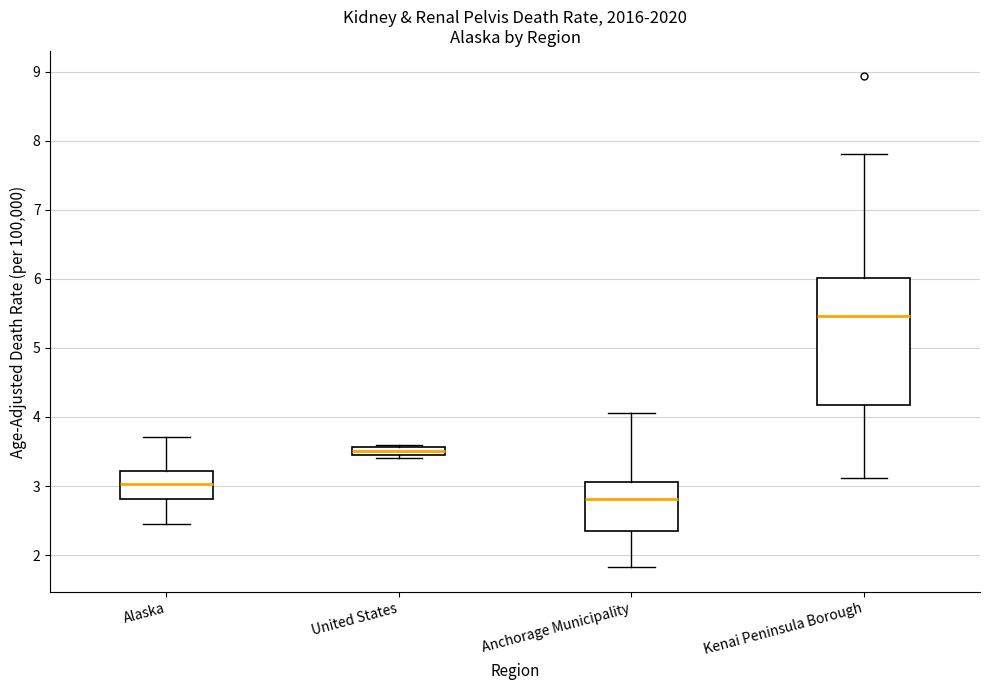

Which box has the highest median line?

Kenai Peninsula Borough